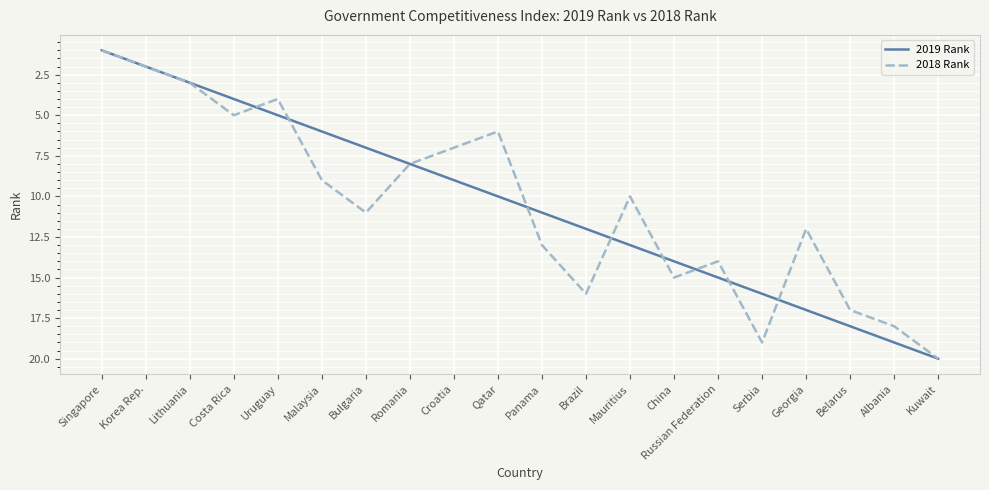

Is this an area chart (filled region under the line)?

No